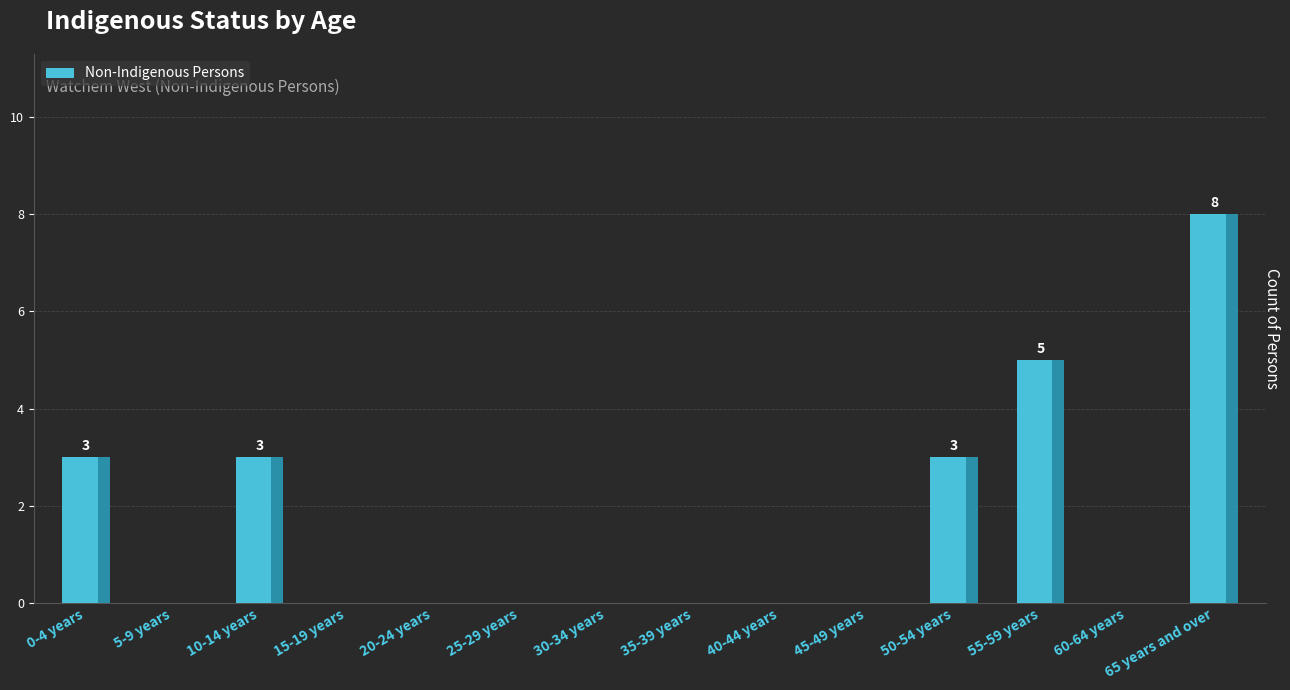

How many categories are shown in the chart?

14